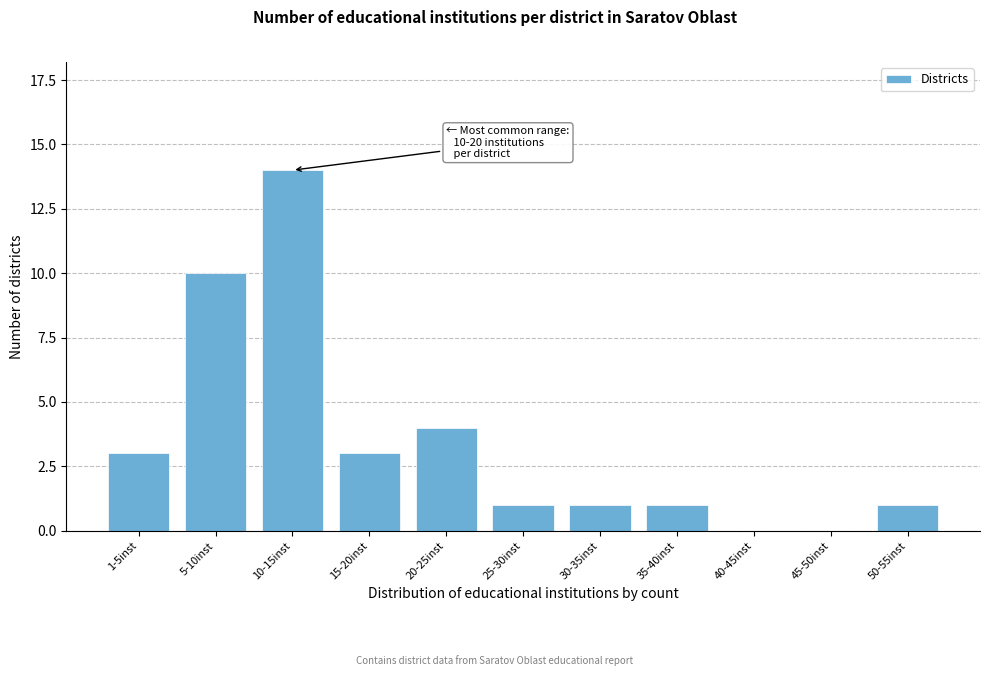

Reading left to right, transcribe all the data shown in this chart.

1-5inst=3	5-10inst=10	10-15inst=14	15-20inst=3	20-25inst=4	25-30inst=1	30-35inst=1	35-40inst=1	40-45inst=0	45-50inst=0	50-55inst=1